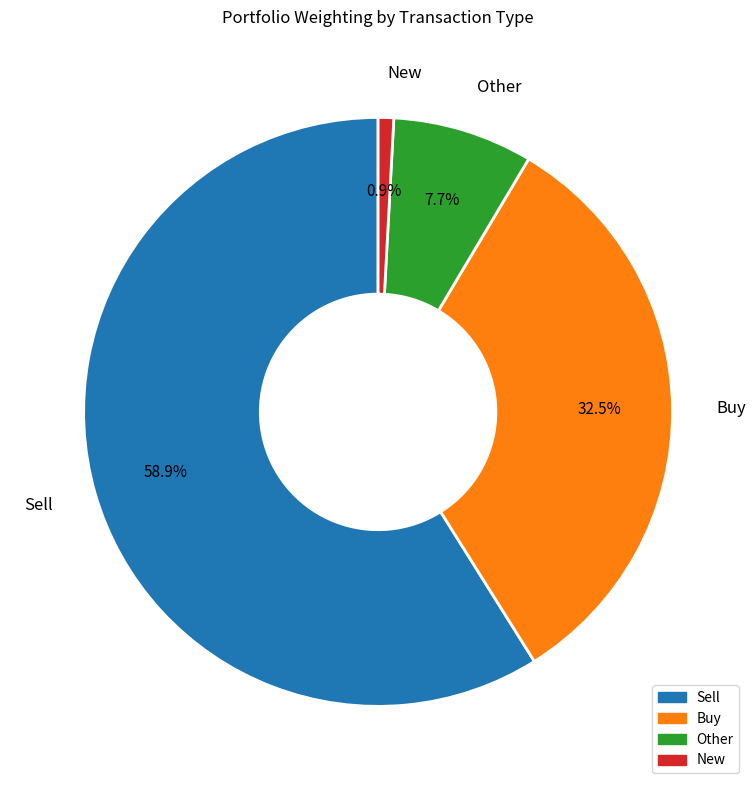

How many slices are in this pie chart?

4